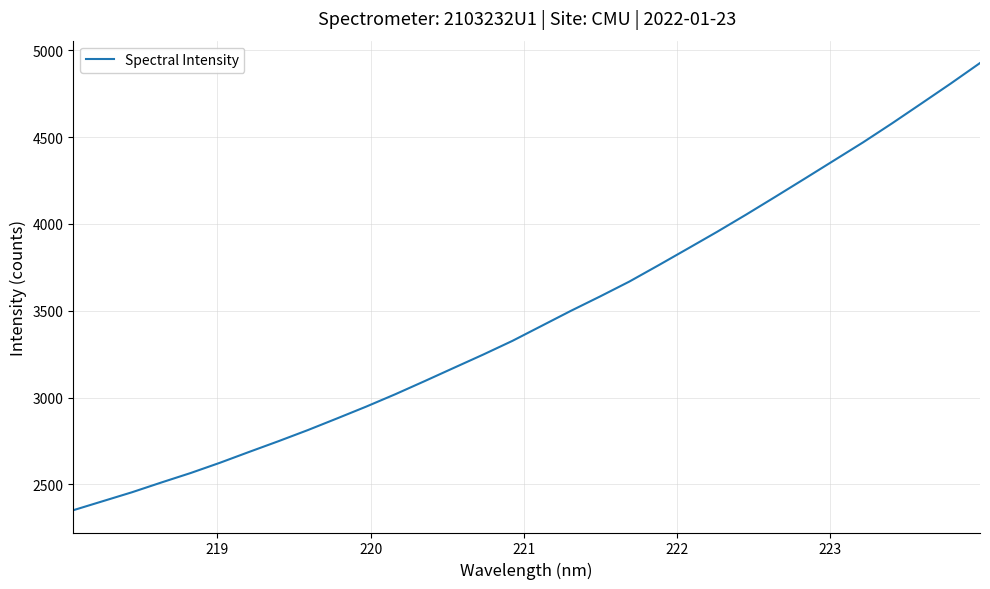

What is the minimum value shown in the chart?

2351.8